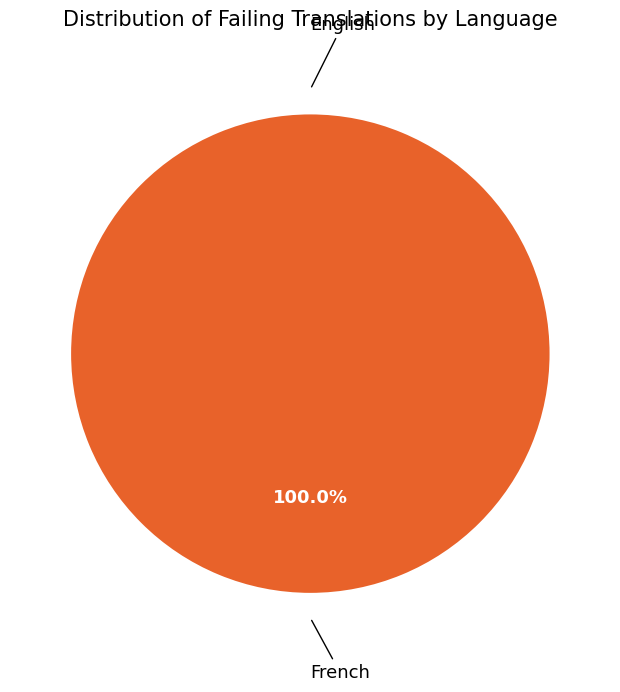

Do English and French together represent more than half of the pie?

Yes